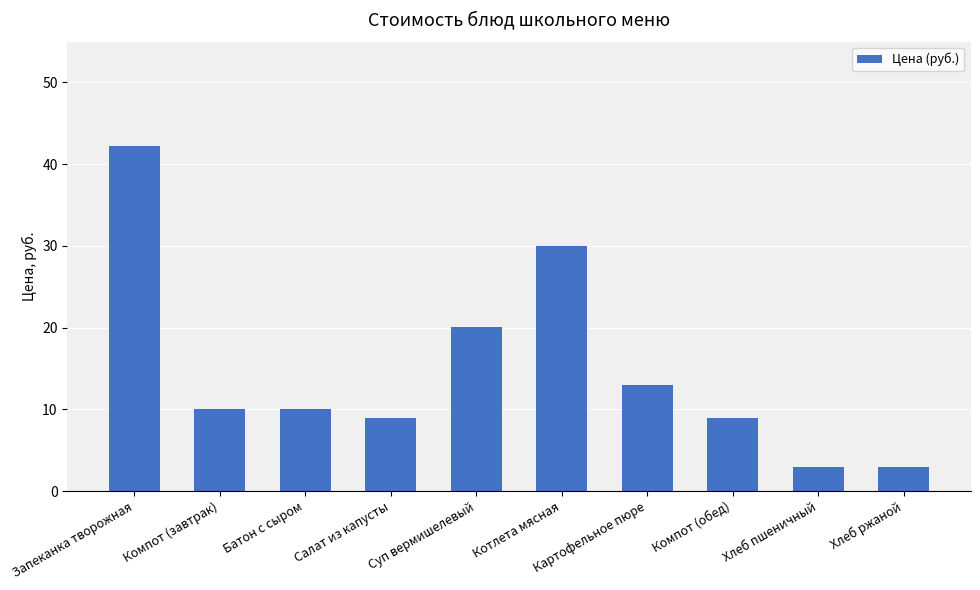

Which category has the highest value across all series?

Запеканка творожная